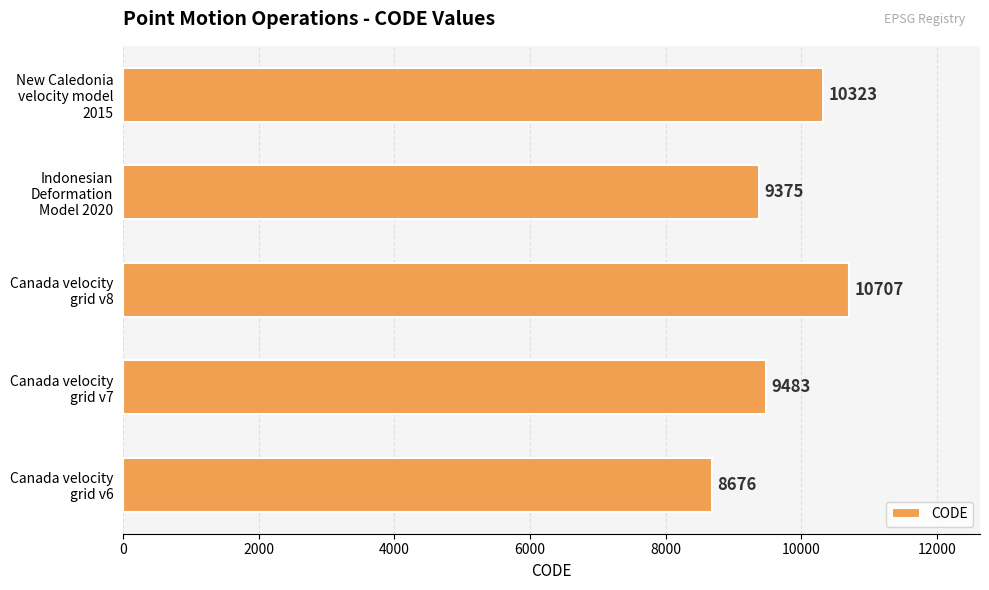

How many bars are there in total?

5